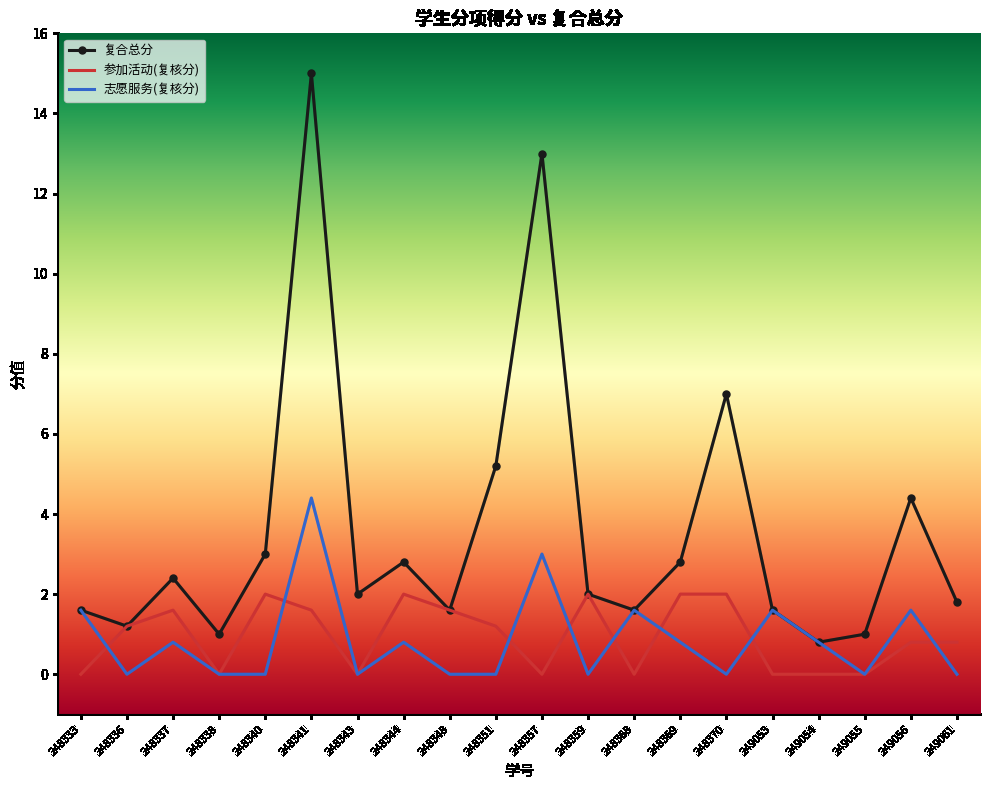

What is the minimum value for 复合总分?

0.8